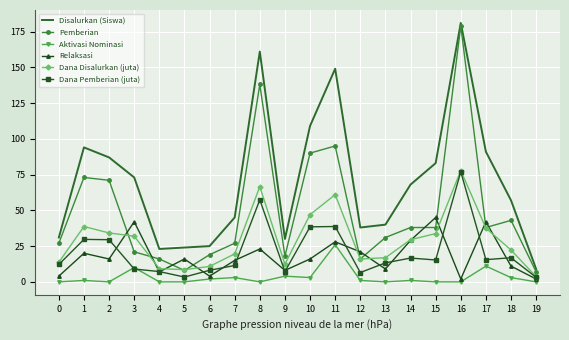

Is it true that Dana Disalurkan (juta) equals 41.3 at 8?

False